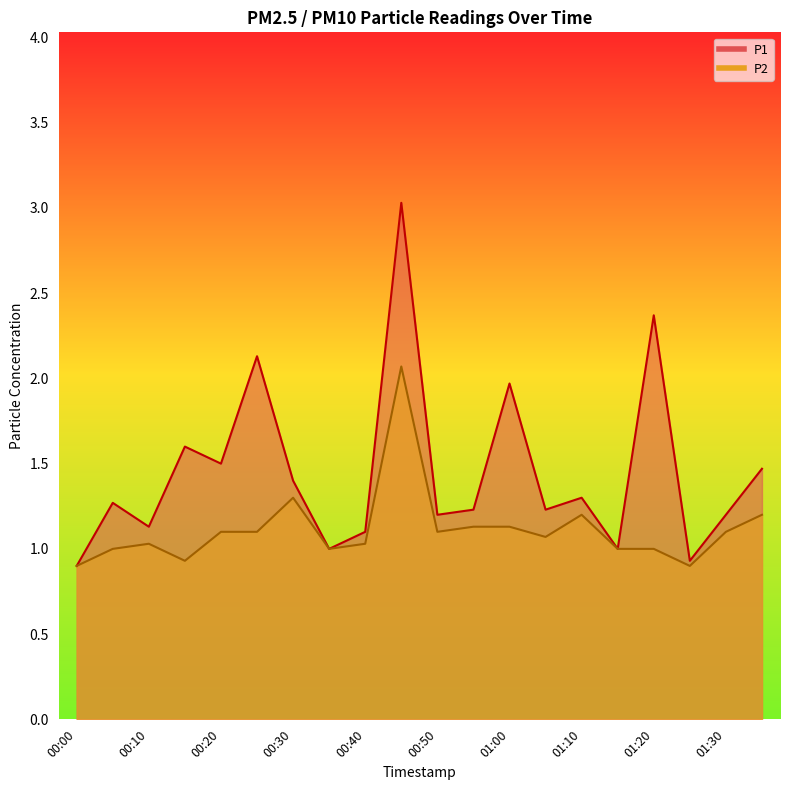

Which series has the largest total across all categories?

P1